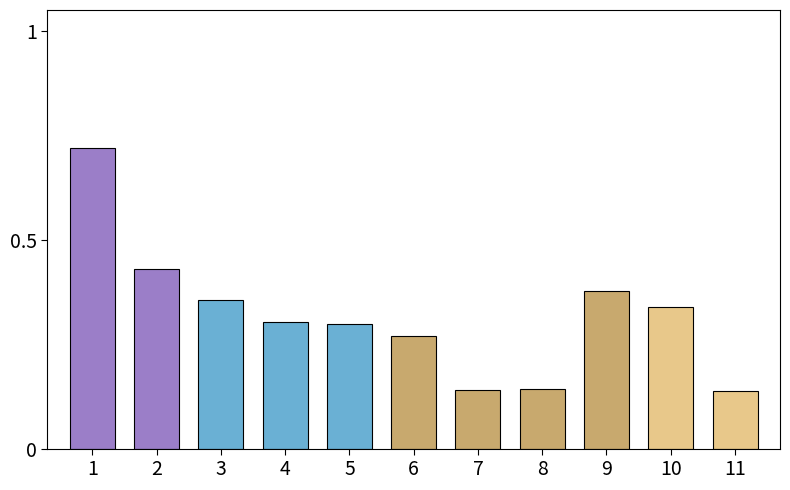

Which has a higher value, 3 or 8?

3